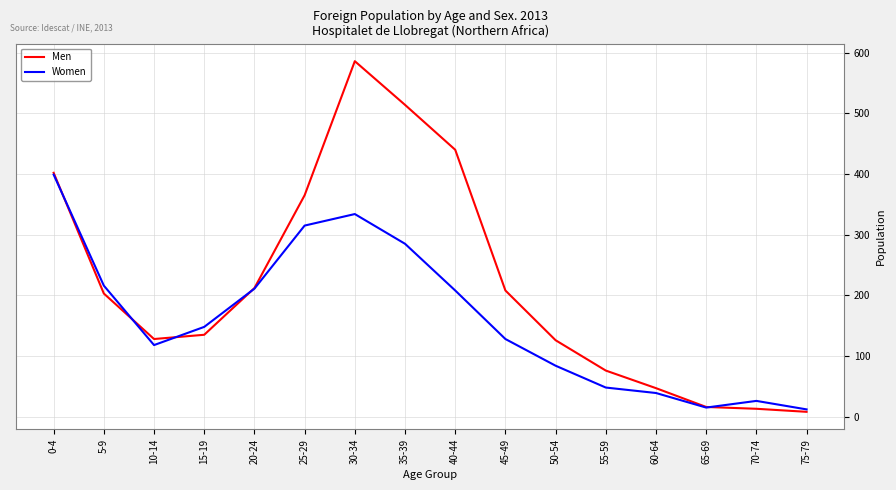

List the series in order of their peak value, highest first.

Men, Women